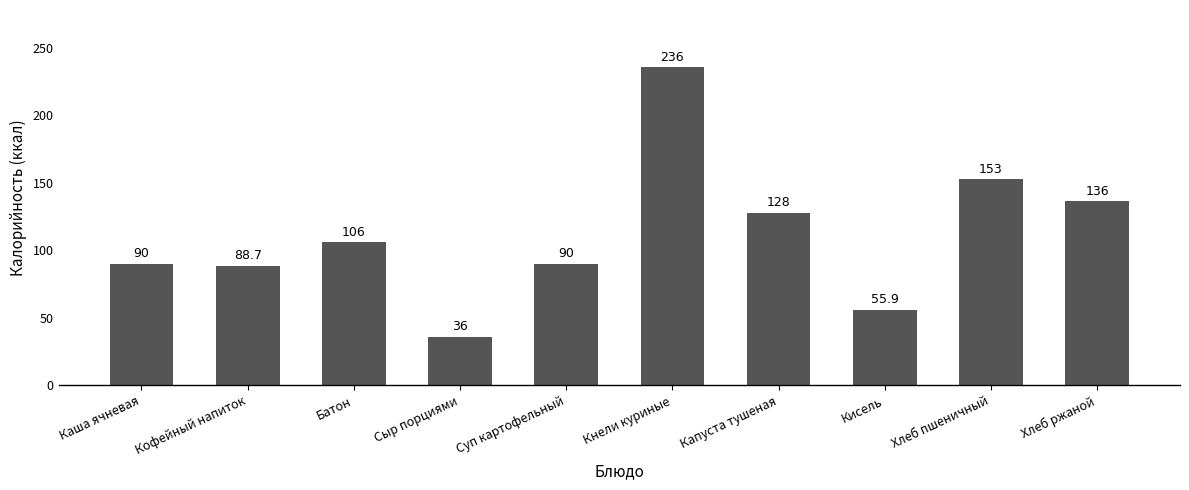

What value does the data have at Кисель?

55.9